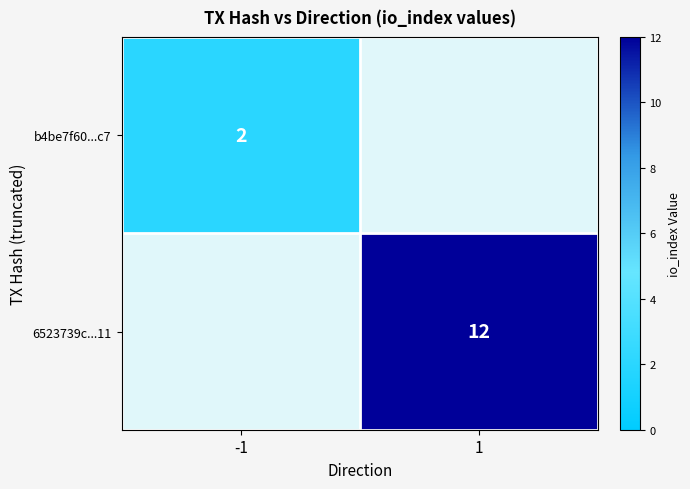

Is it true that 6523739c...11 equals 12 at 1?

True